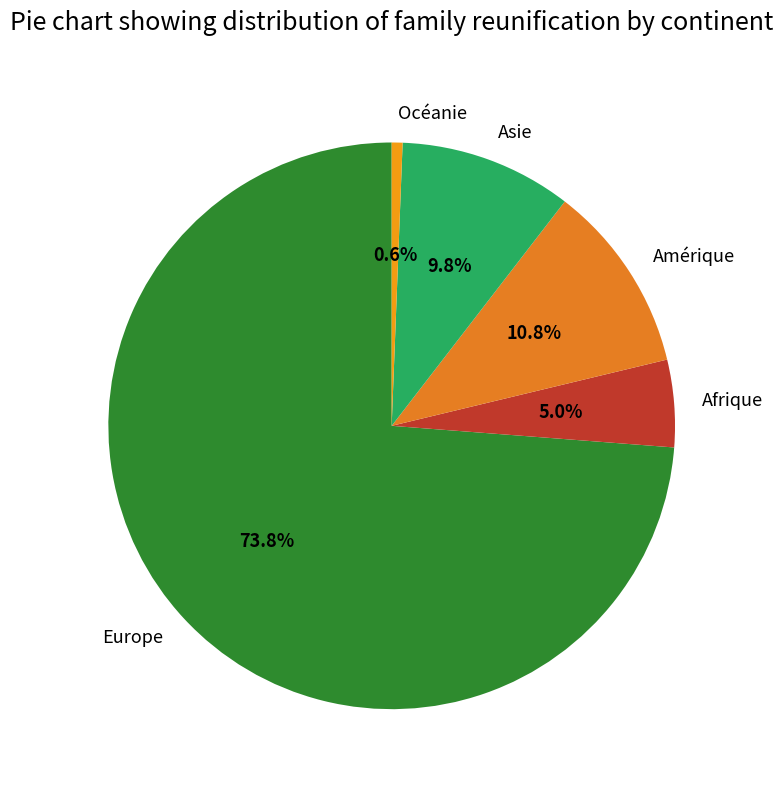

To the nearest percent, what portion does Amérique represent?

11%